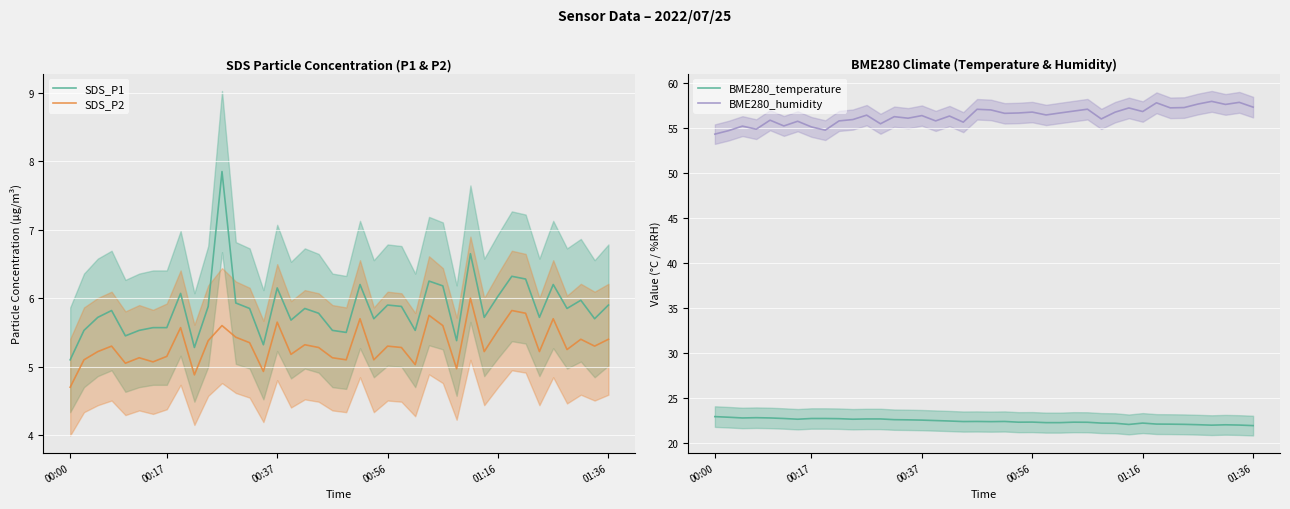

What is the highest value of the SDS_P2 series?

6.0